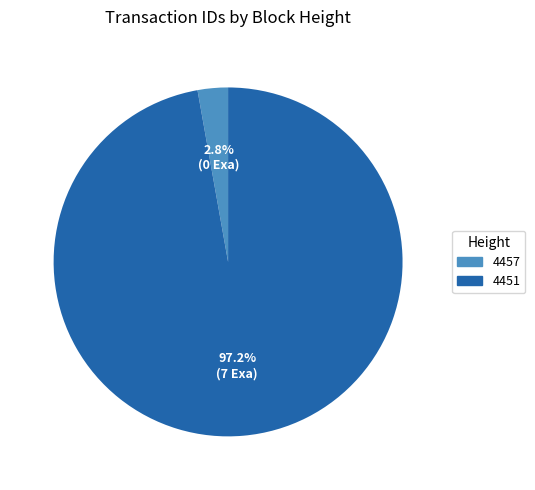

Does 4451 account for over 50% of the chart?

Yes